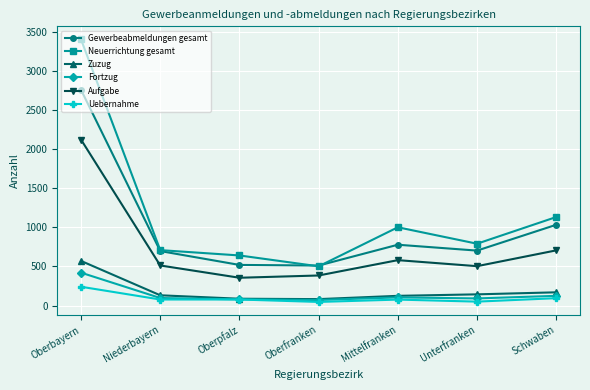

What position from the right is Schwaben?

1